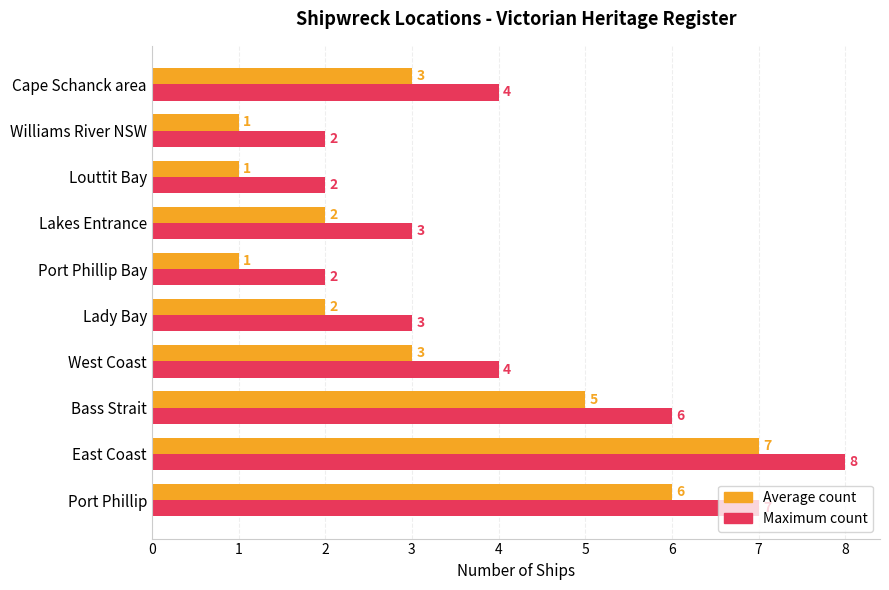

What is the maximum value shown in the chart?

8